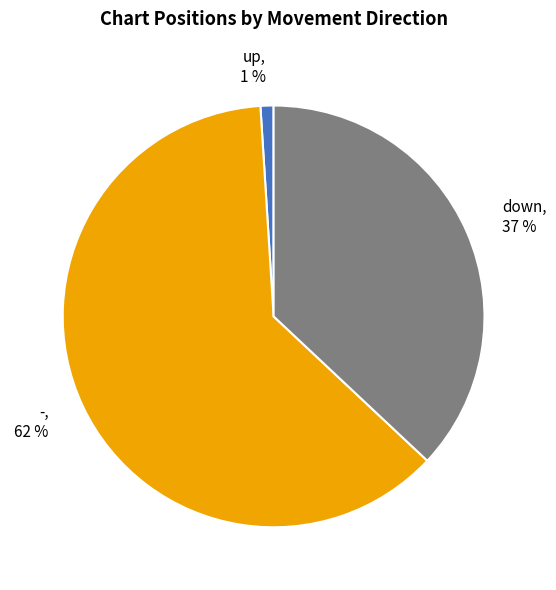

What is the smallest slice in the pie chart?

up